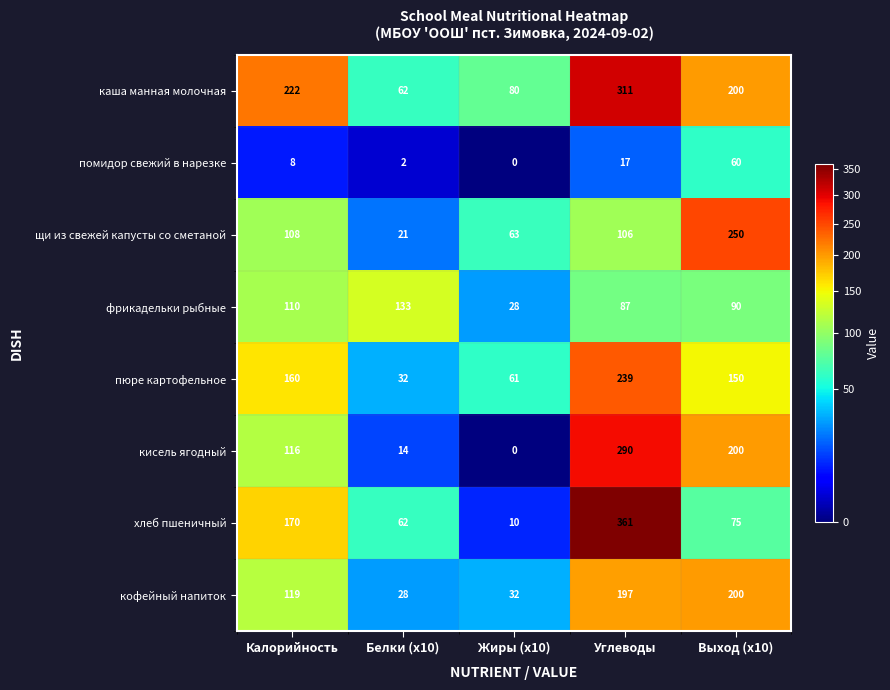

Which category has the lowest value across all series?

Жиры (x10)